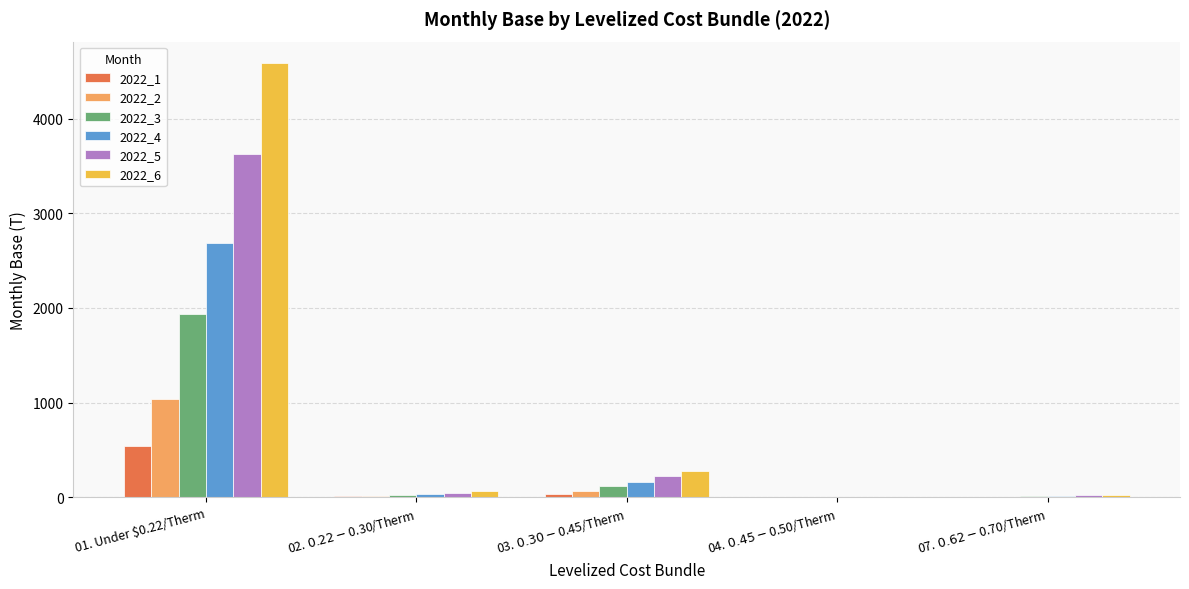

What is the sum of the 2022_4 values at 01. Under $0.22/Therm and 02. $0.22-$0.30/Therm?

2720.0